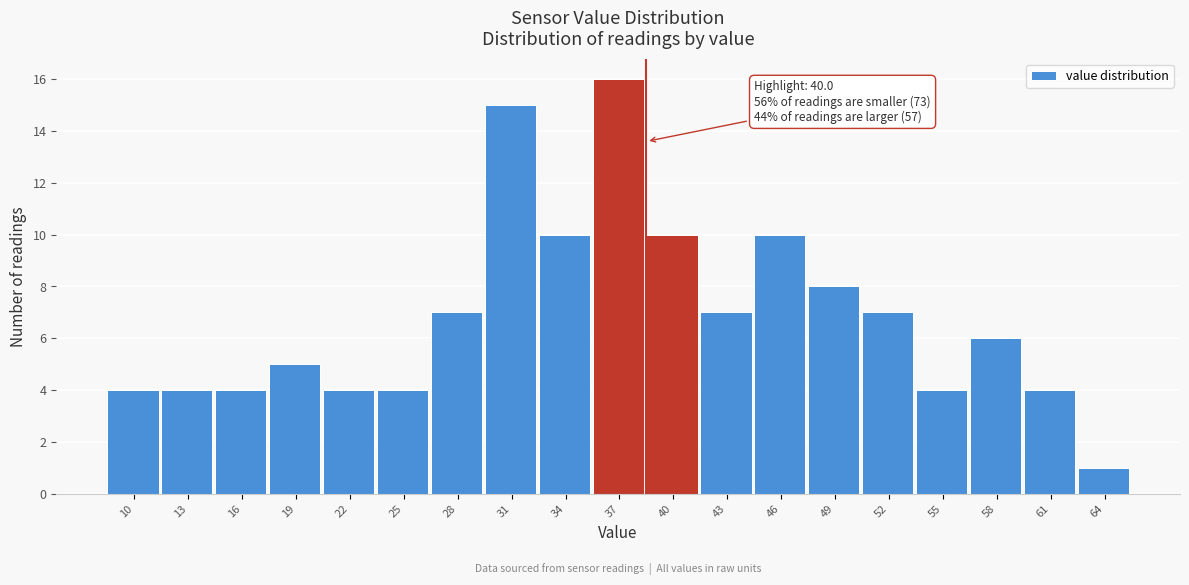

Reading left to right, extract all data points from this chart.

10=4	13=4	16=4	19=5	22=4	25=4	28=7	31=15	34=10	37=16	40=10	43=7	46=10	49=8	52=7	55=4	58=6	61=4	64=1